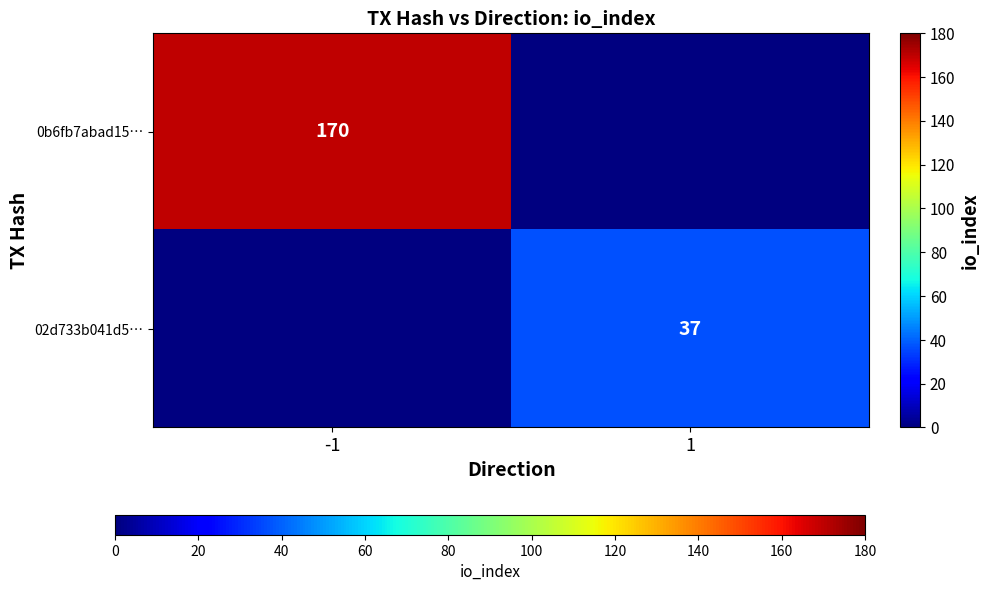

The value of 02d733b041d5… at 1 is 37. True or false?

True